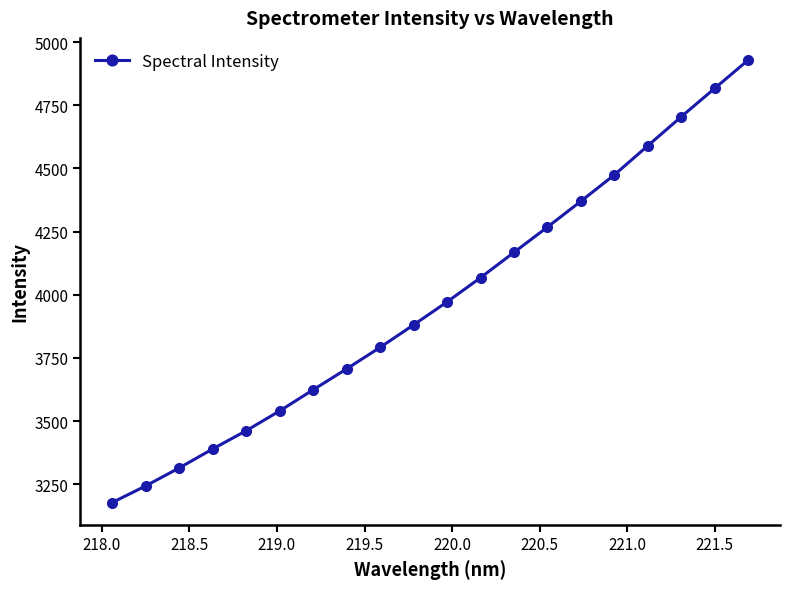

What is the smallest value displayed?

3177.3